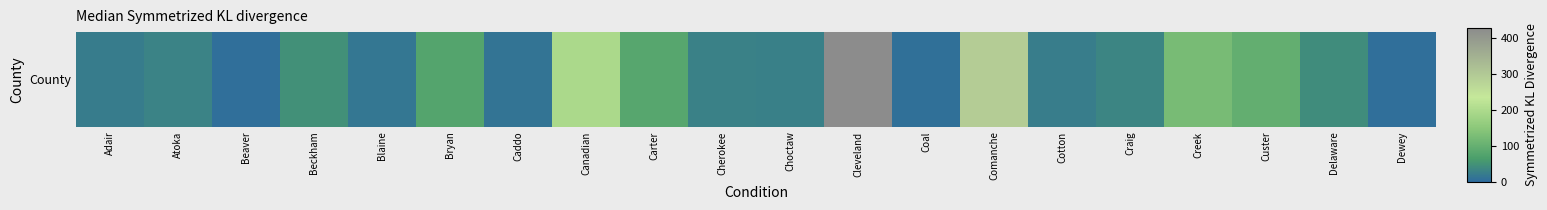

The value at Carter is 21. True or false?

False